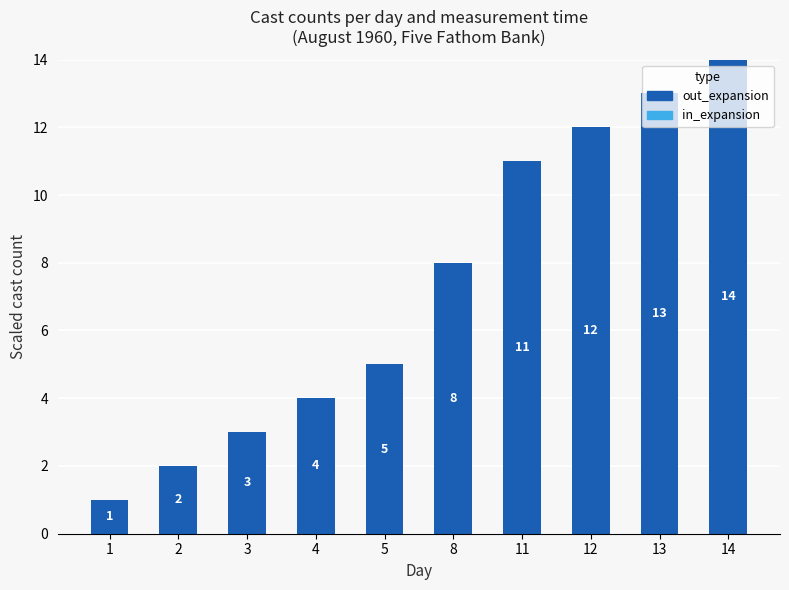

What is the ratio of the value at 13 to the value at 3?

4.3